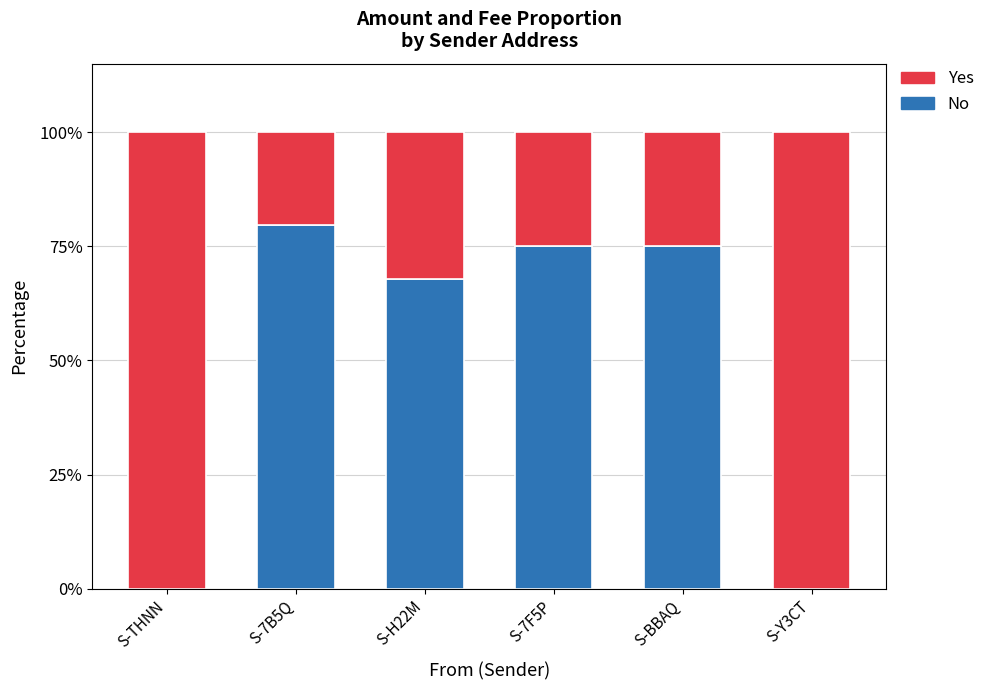

What value does the No series have at S-BBAQ?

75.0